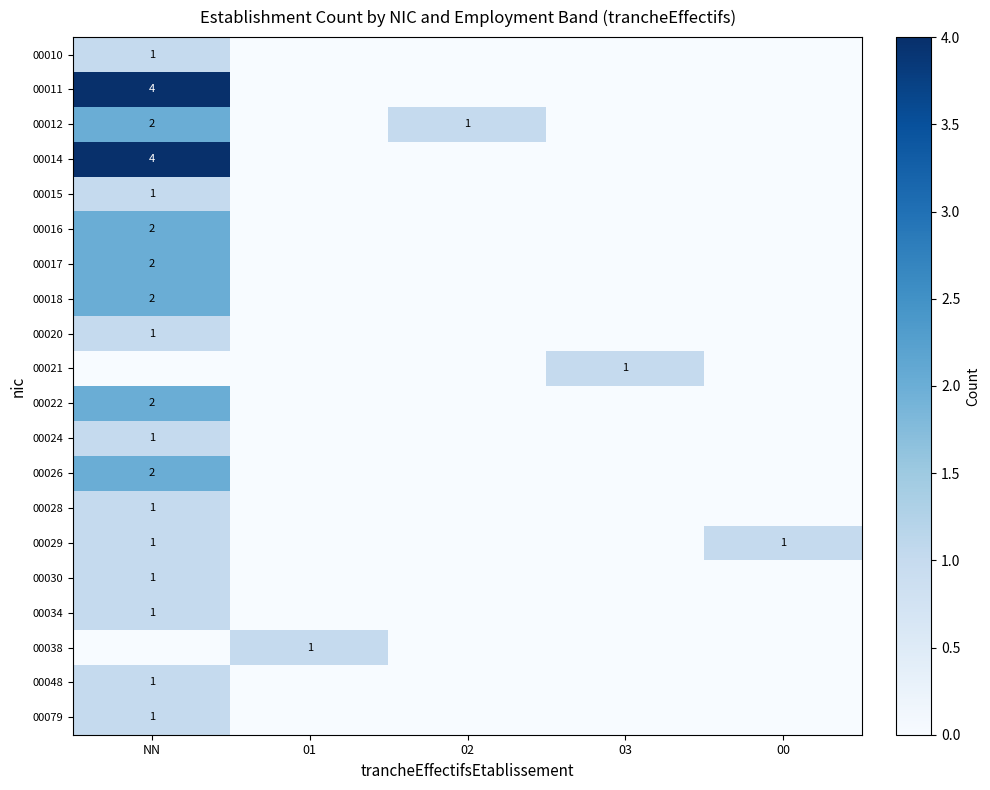

The value of 00029 at NN is 2. True or false?

False